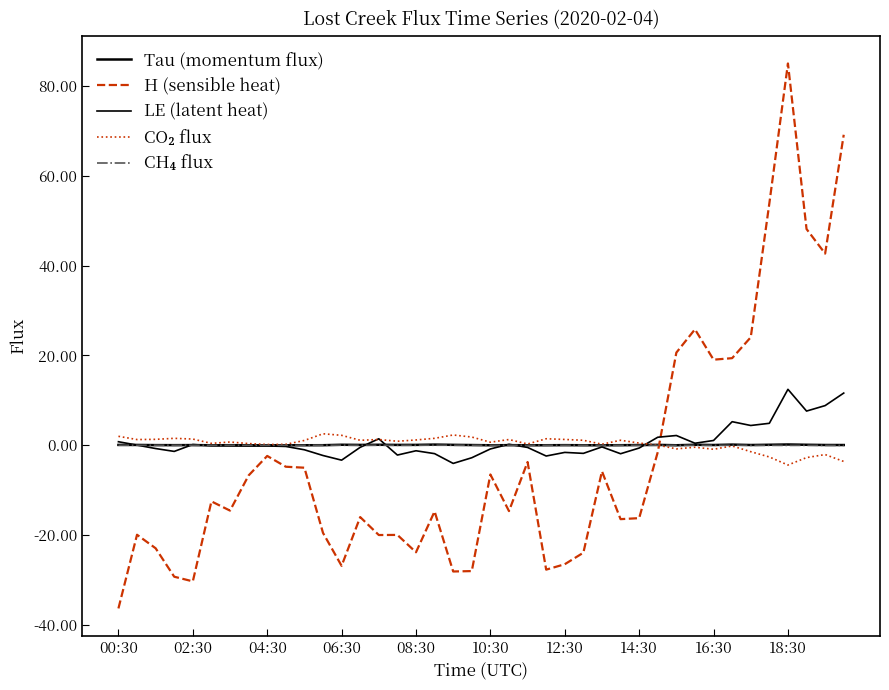

True or false: CH₄ flux and Tau (momentum flux) intersect in this chart.

False